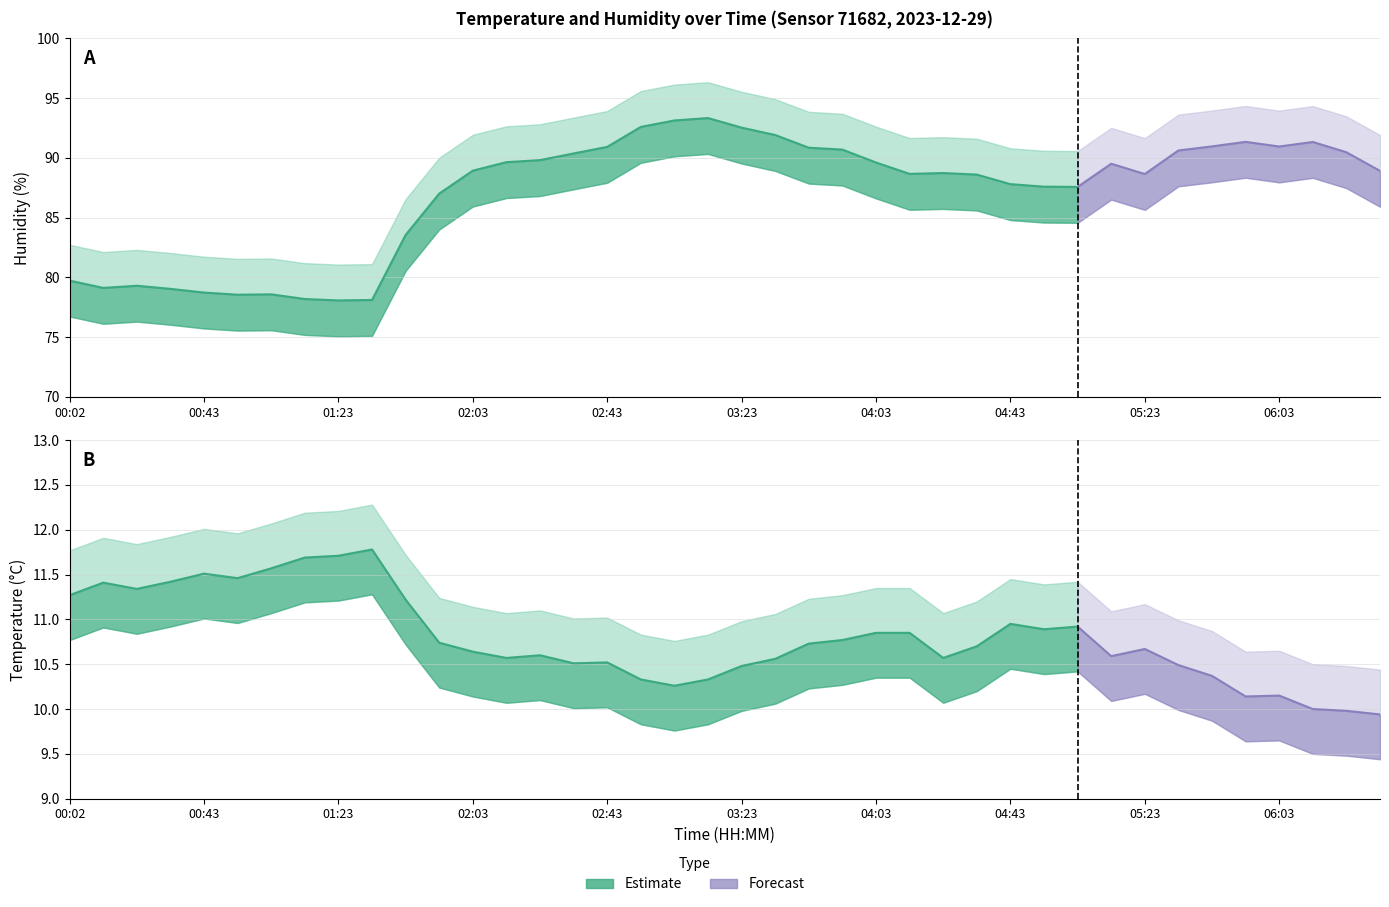

Does the chart have visible grid lines?

Yes